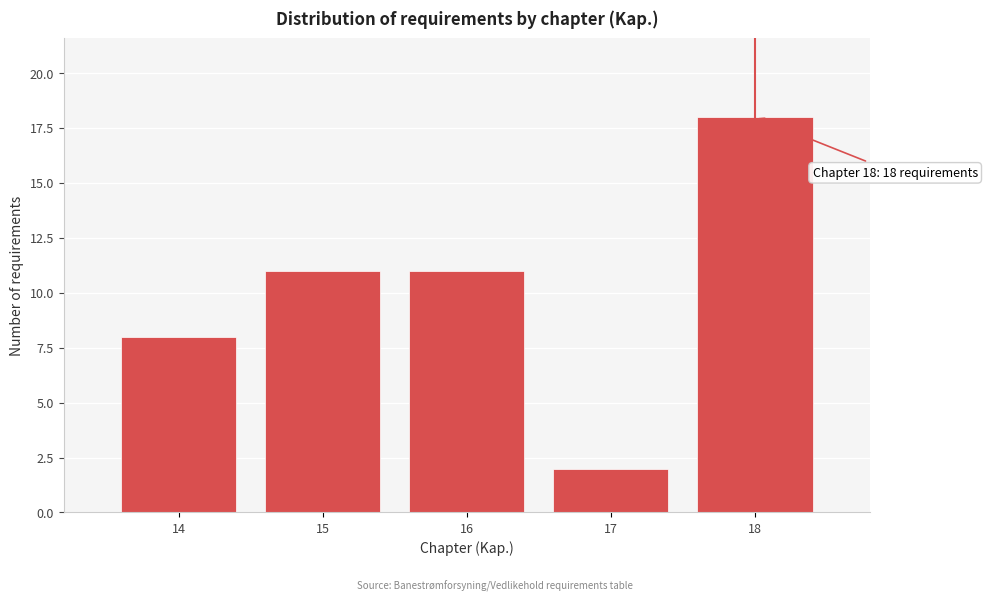

Reading right to left, list all the values displayed in this chart.

18=18	17=2	16=11	15=11	14=8